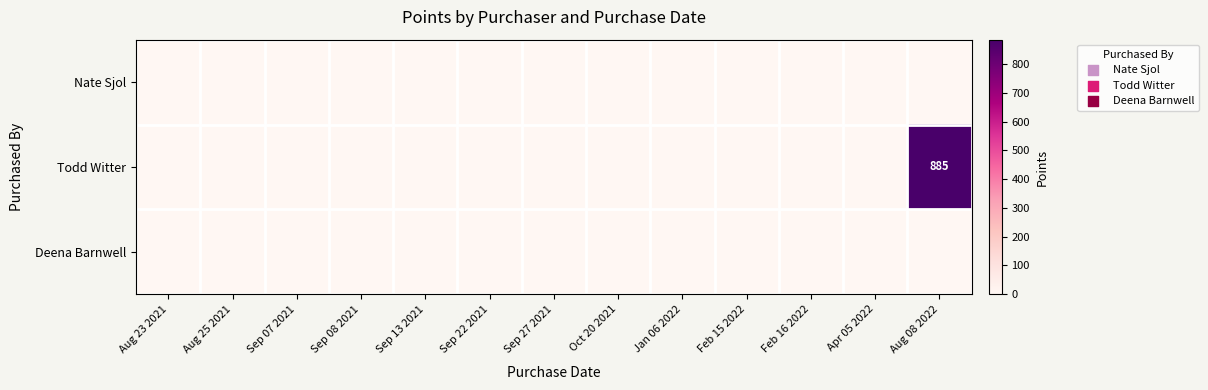

Which category has the lowest value across all series?

Aug 23 2021